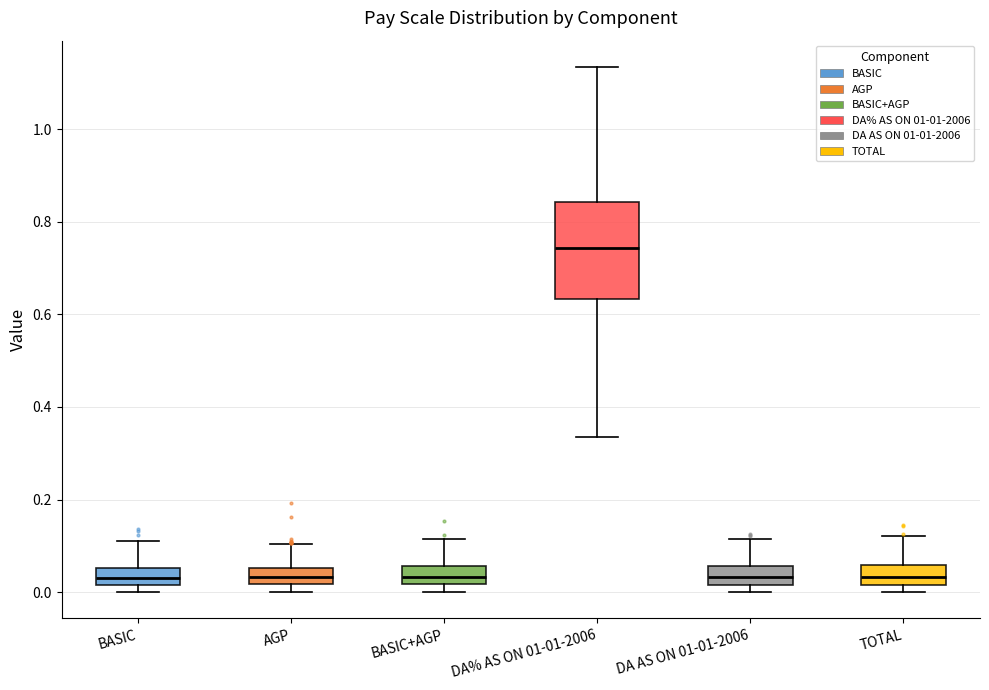

Which box is the tallest, from its lower edge to its upper edge?

DA% AS ON 01-01-2006